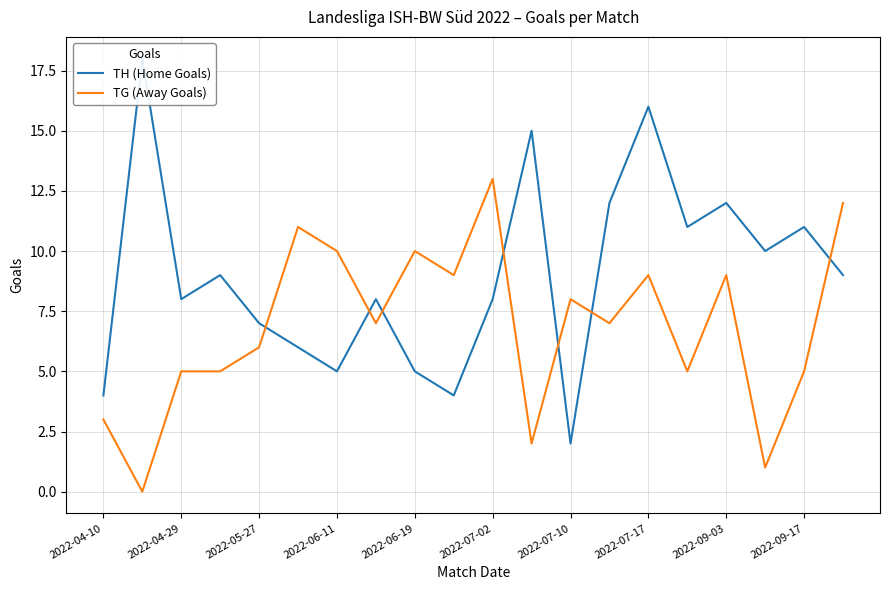

True or false: TG (Away Goals) has a value of 3 at 2022-07-02.

False